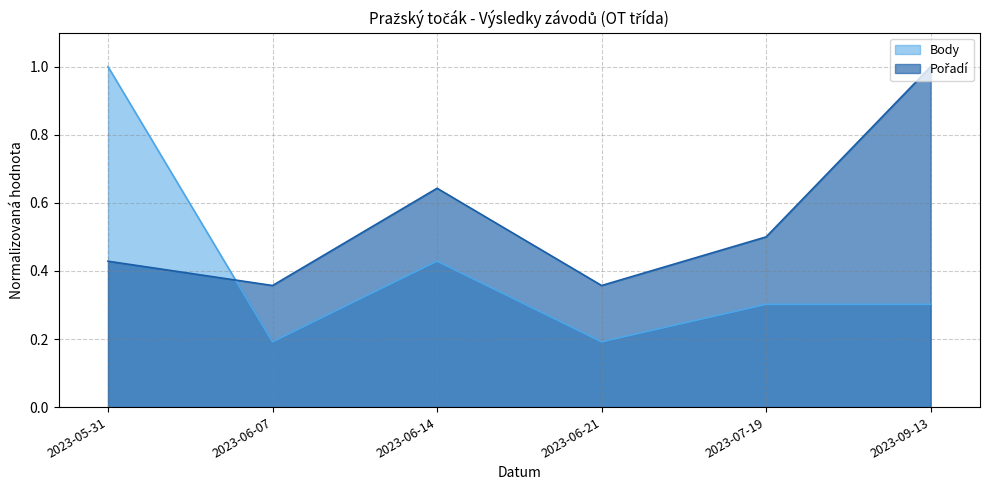

True or false: Pořadí and Body cross at least once.

True